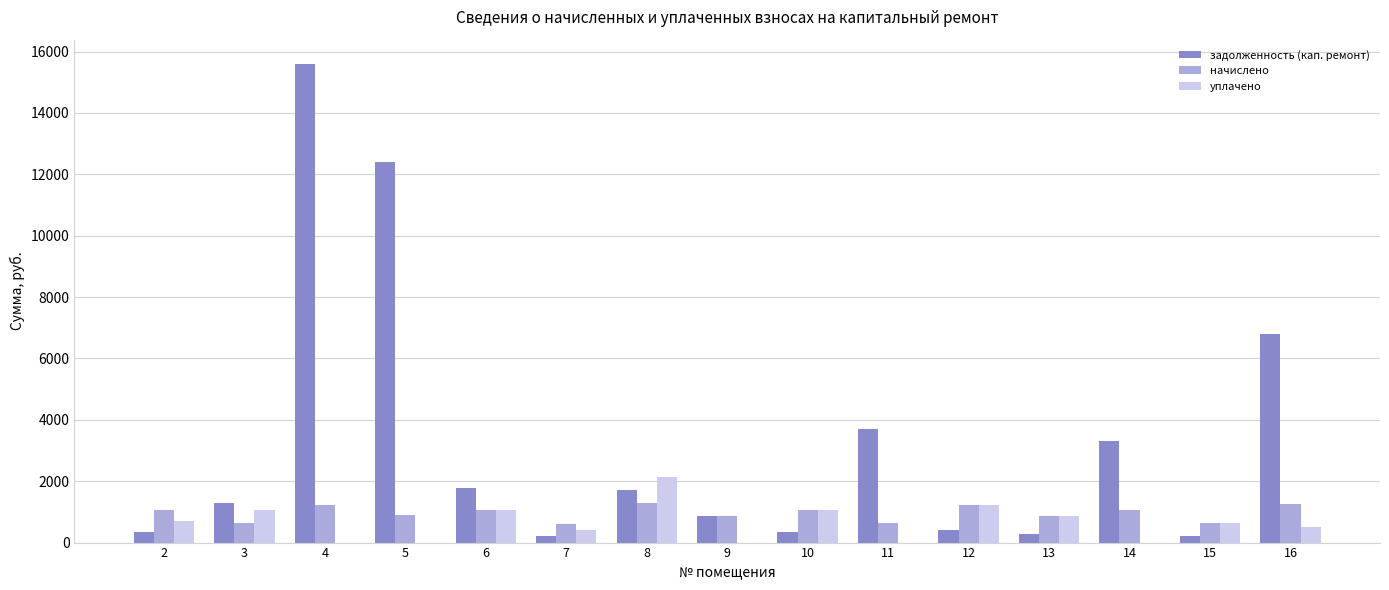

The value of начислено at 13 is 857.5. True or false?

True